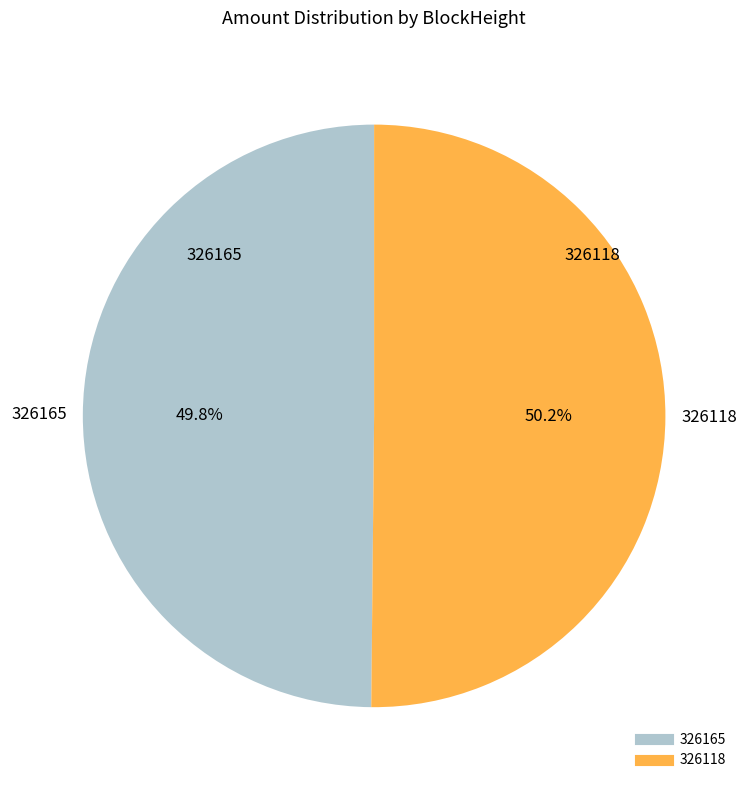

What percentage do 326165 and 326118 together represent?

100.0%